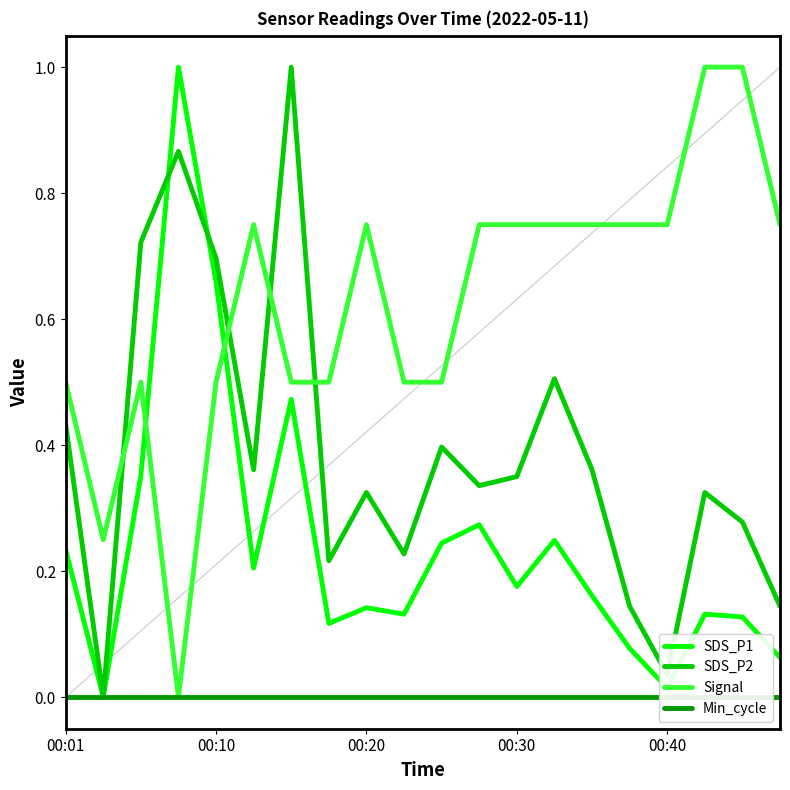

Reading right to left, what are all the values shown in this chart?

SDS_P1: 0.1	0.1	0.1	0.0	0.1	0.2	0.2	0.2	0.3	0.2	0.1	0.1	0.1	0.5	0.2	0.7	1.0	0.4	0.0	0.2
SDS_P2: 0.1	0.3	0.3	0.0	0.1	0.4	0.5	0.4	0.3	0.4	0.2	0.3	0.2	1.0	0.4	0.7	0.9	0.7	0.0	0.4
Signal: 0.8	1.0	1.0	0.8	0.8	0.8	0.8	0.8	0.8	0.5	0.5	0.8	0.5	0.5	0.8	0.5	0.0	0.5	0.2	0.5
Min_cycle: 0.0	0.0	0.0	0.0	0.0	0.0	0.0	0.0	0.0	0.0	0.0	0.0	0.0	0.0	0.0	0.0	0.0	0.0	0.0	0.0